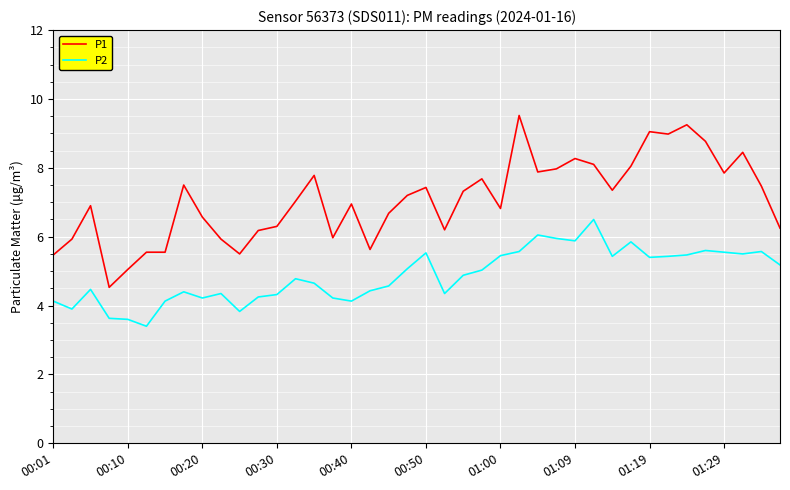

List the series in order of their overall mean, highest first.

P1, P2